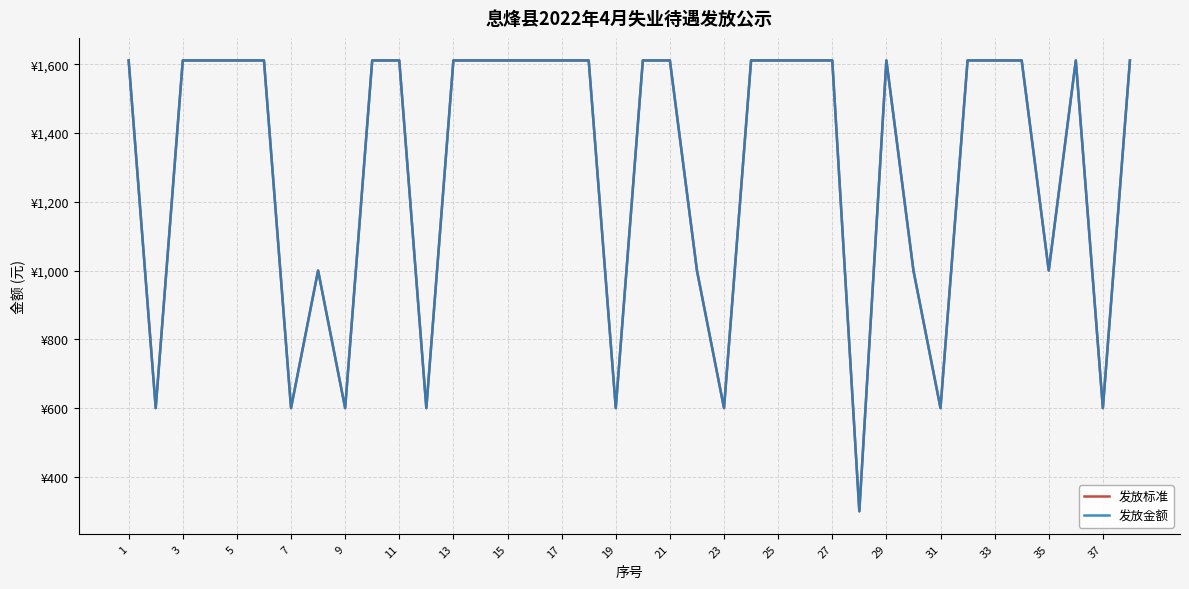

Does the chart display data point markers on the line(s)?

No